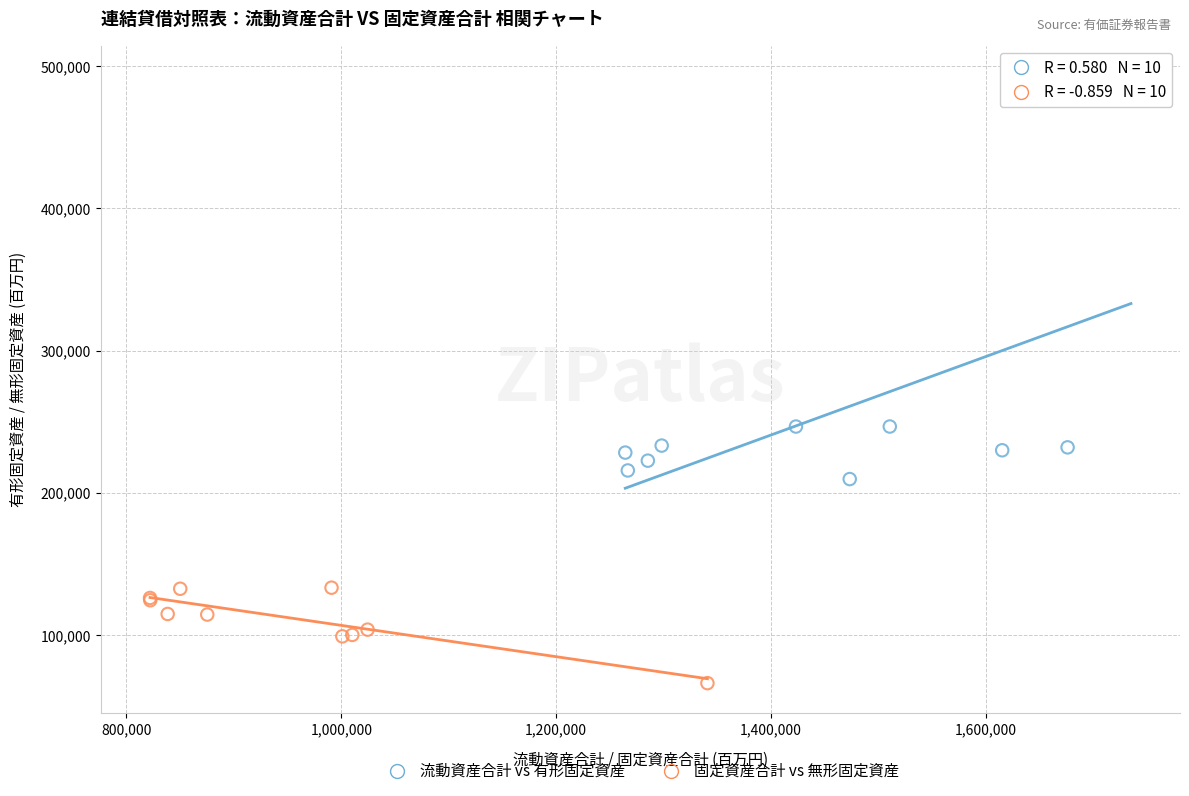

What are all the series names shown in the legend?

流動資産合計 vs 有形固定資産, 固定資産合計 vs 無形固定資産